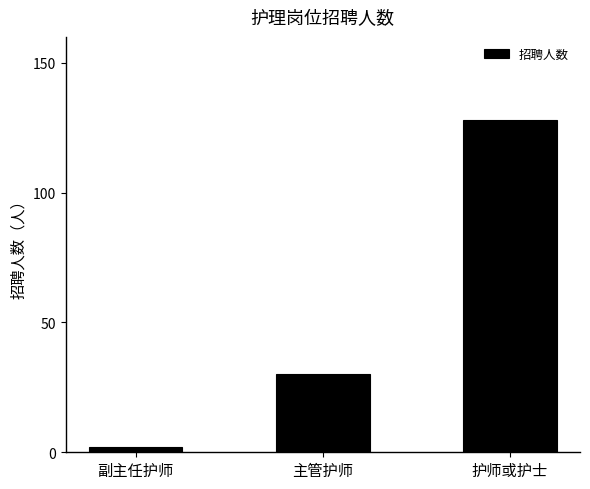

Reading right to left, transcribe all the data shown in this chart.

128	30	2